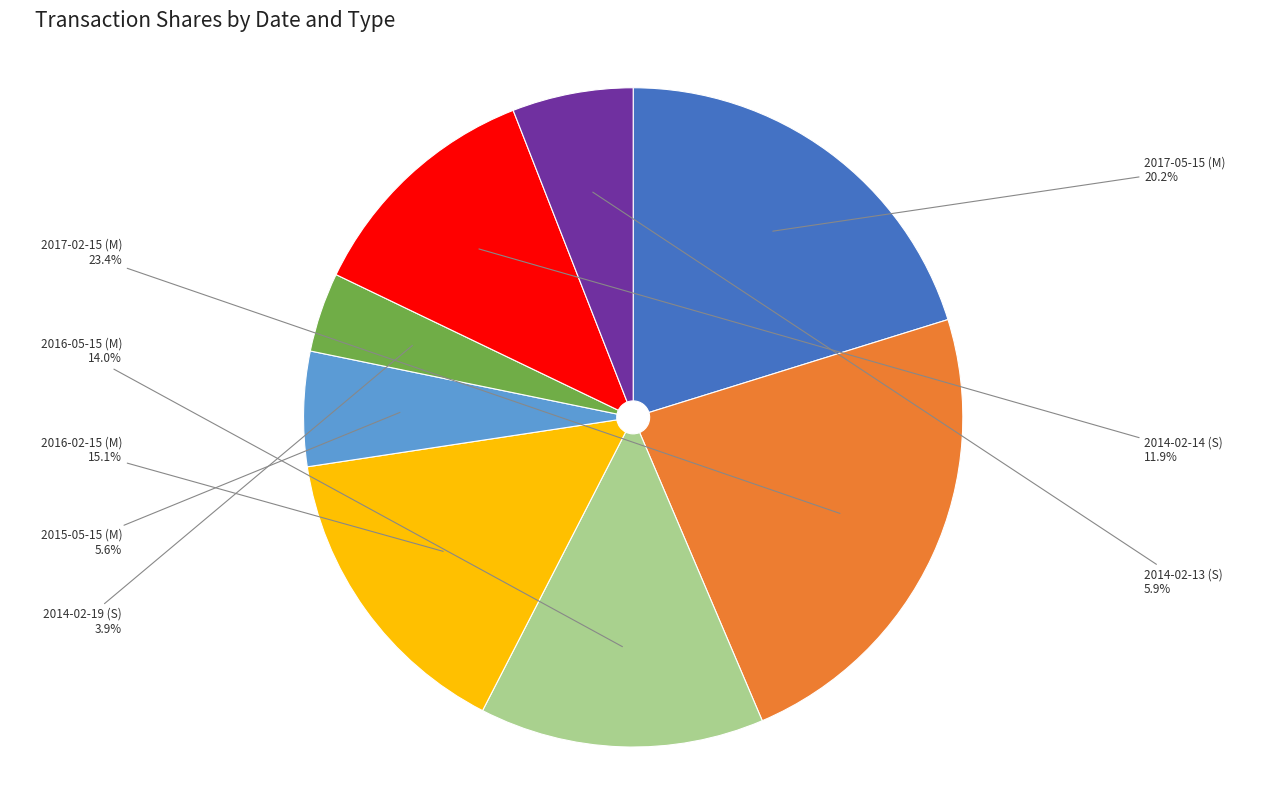

Between 2014-02-14 (S) and 2016-05-15 (M), which is larger?

2016-05-15 (M)